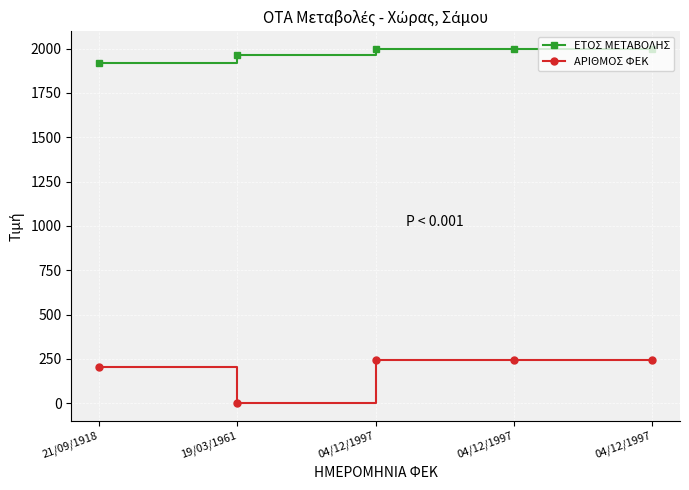

Reading left to right, what are all the values shown in this chart?

ΕΤΟΣ ΜΕΤΑΒΟΛΗΣ: 21/09/1918=1918	19/03/1961=1961	04/12/1997=1997	04/12/1997=1997	04/12/1997=1997
ΑΡΙΘΜΟΣ ΦΕΚ: 21/09/1918=204	19/03/1961=0	04/12/1997=244	04/12/1997=244	04/12/1997=244